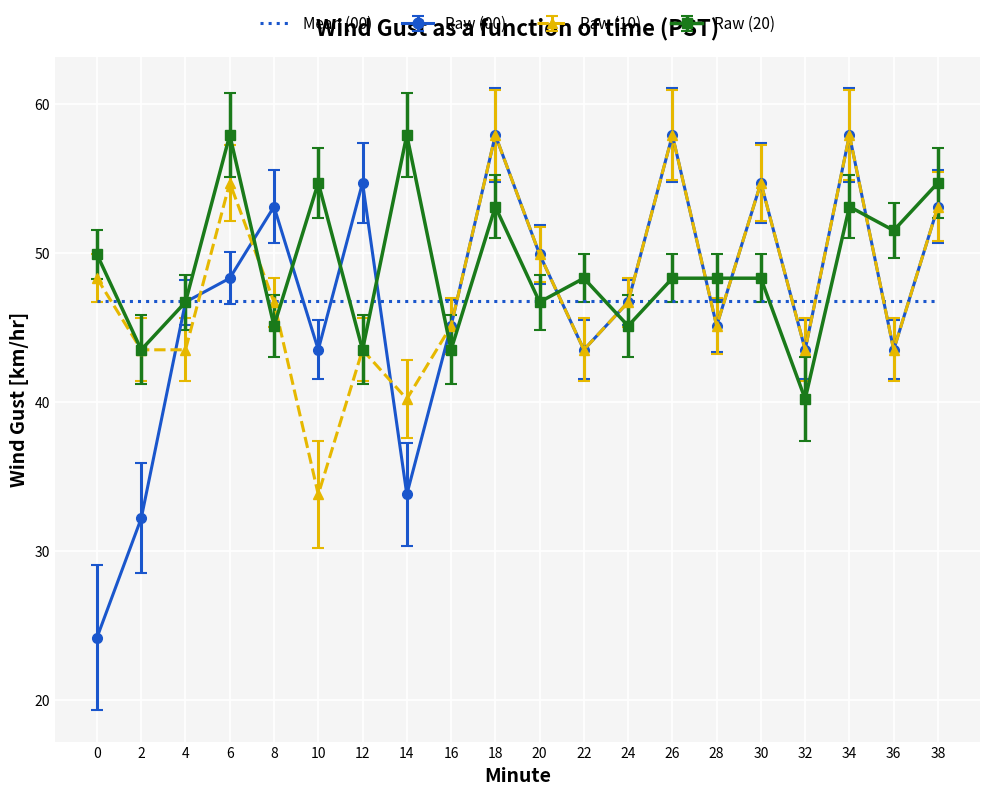

Is the value of Raw (20) at 18 greater than the value of Mean (00) at 6?

Yes